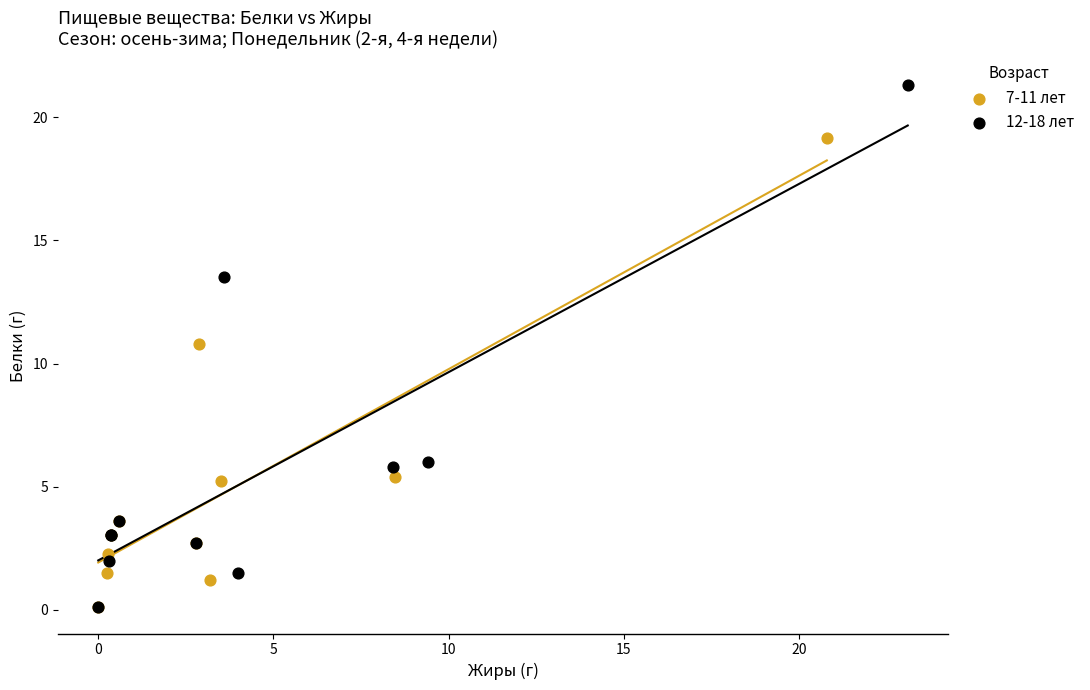

Which series contains the highest Y value?

12-18 лет